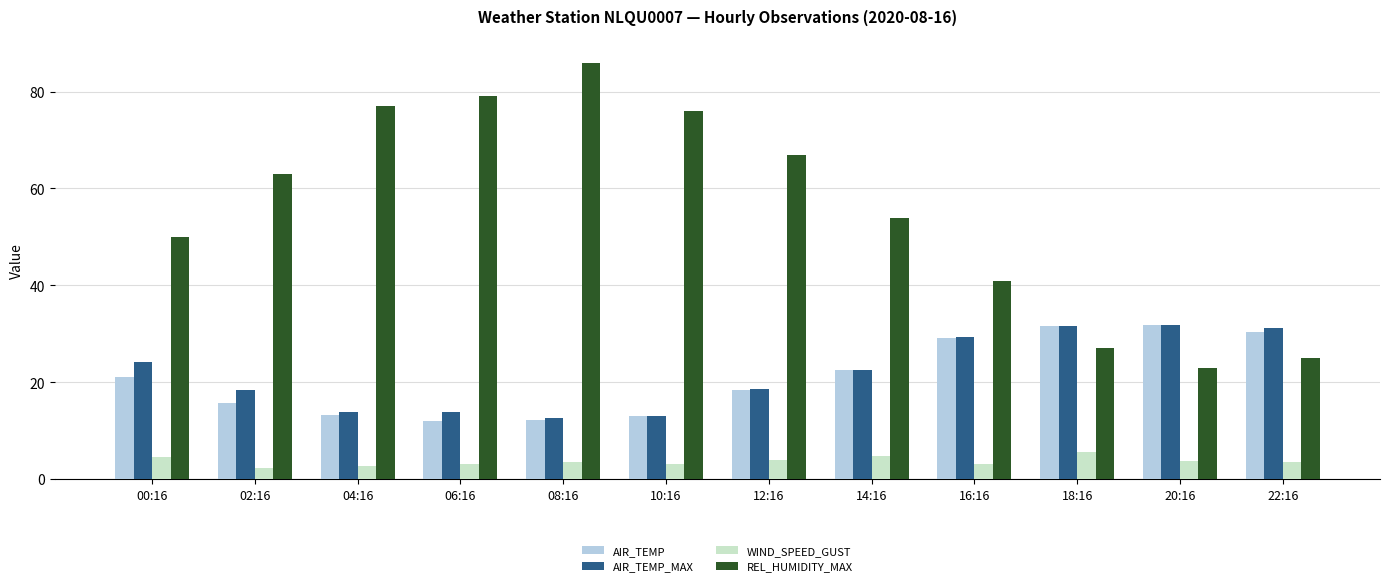

Between 02:16 and 10:16, which series saw the biggest shift?

REL_HUMIDITY_MAX